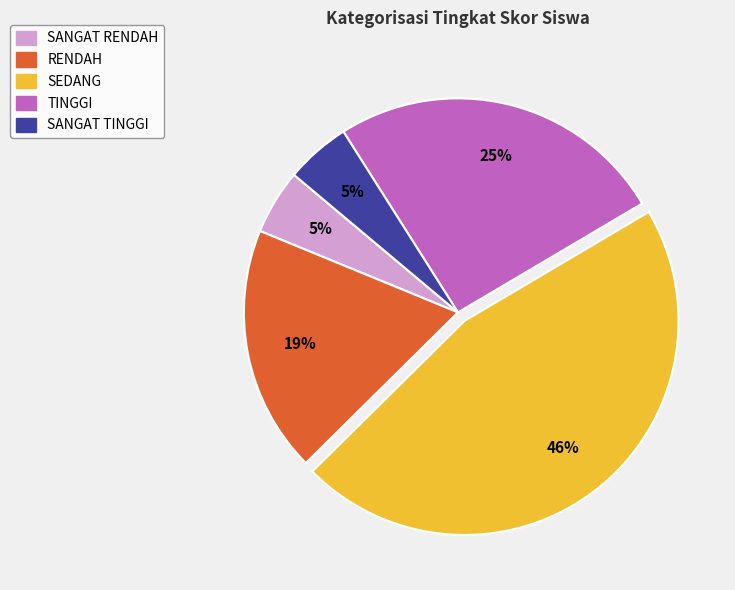

To the nearest percent, what percentage of the pie is RENDAH?

19%